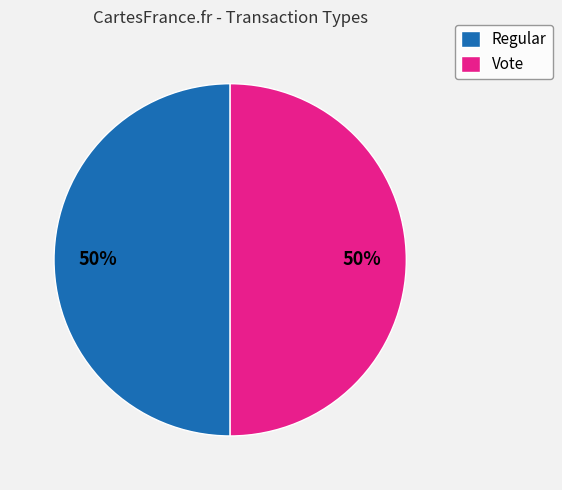

To the nearest percent, what percentage of the pie is Vote?

50%